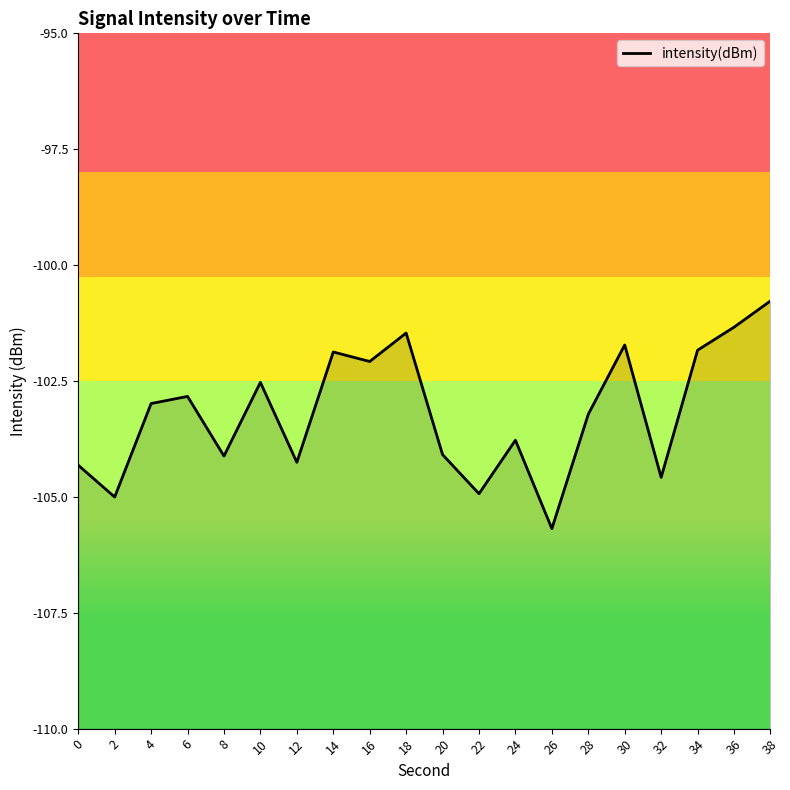

How many data points does each series have?

20